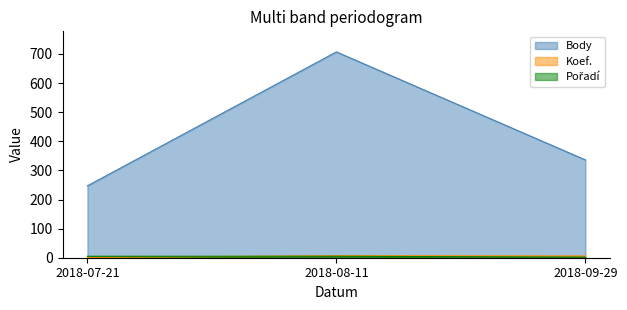

What is the label of the 1st point from the right?

2018-09-29